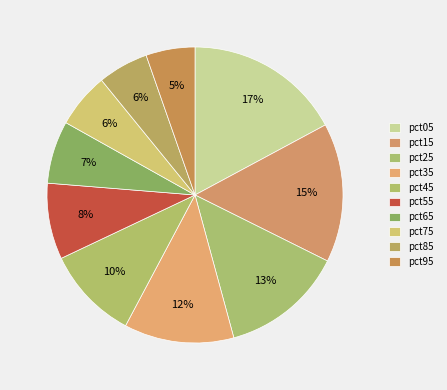

Count the number of slices in the pie.

10